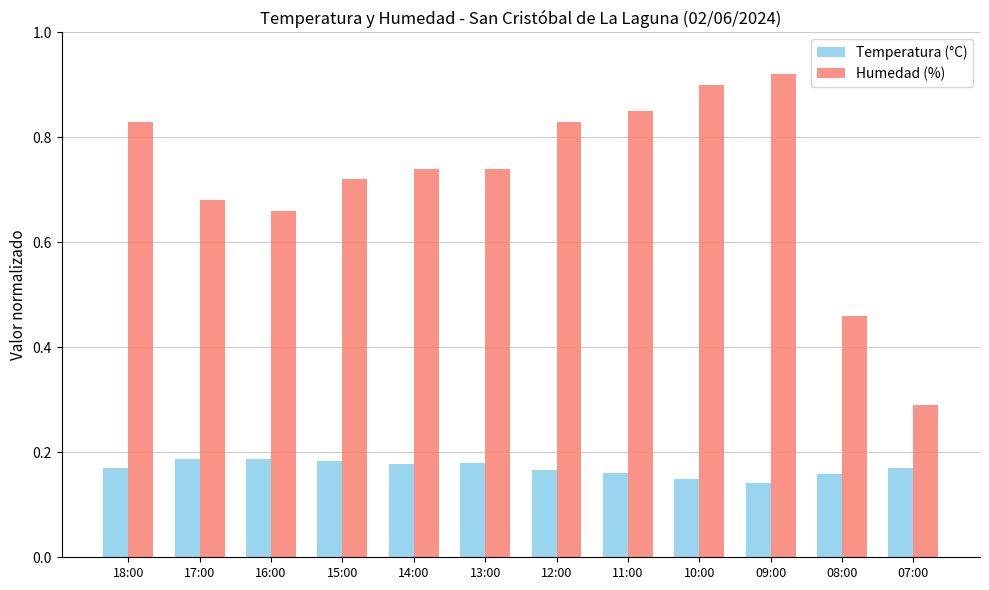

What is the difference between the maximum and minimum values in the Humedad (%) series?

0.6